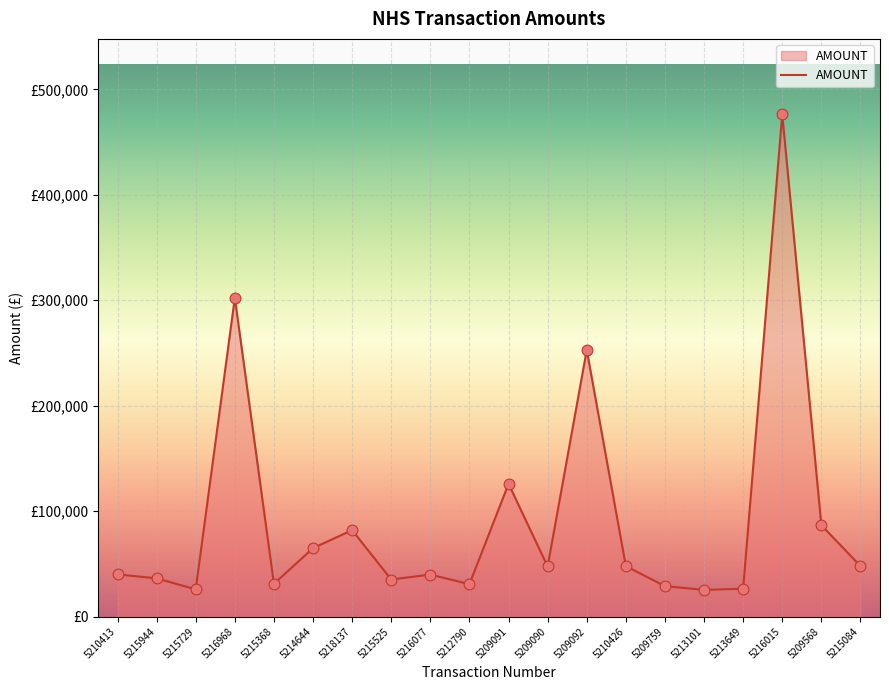

What is the change in value from 5216968 to 5215084?

-254320.5